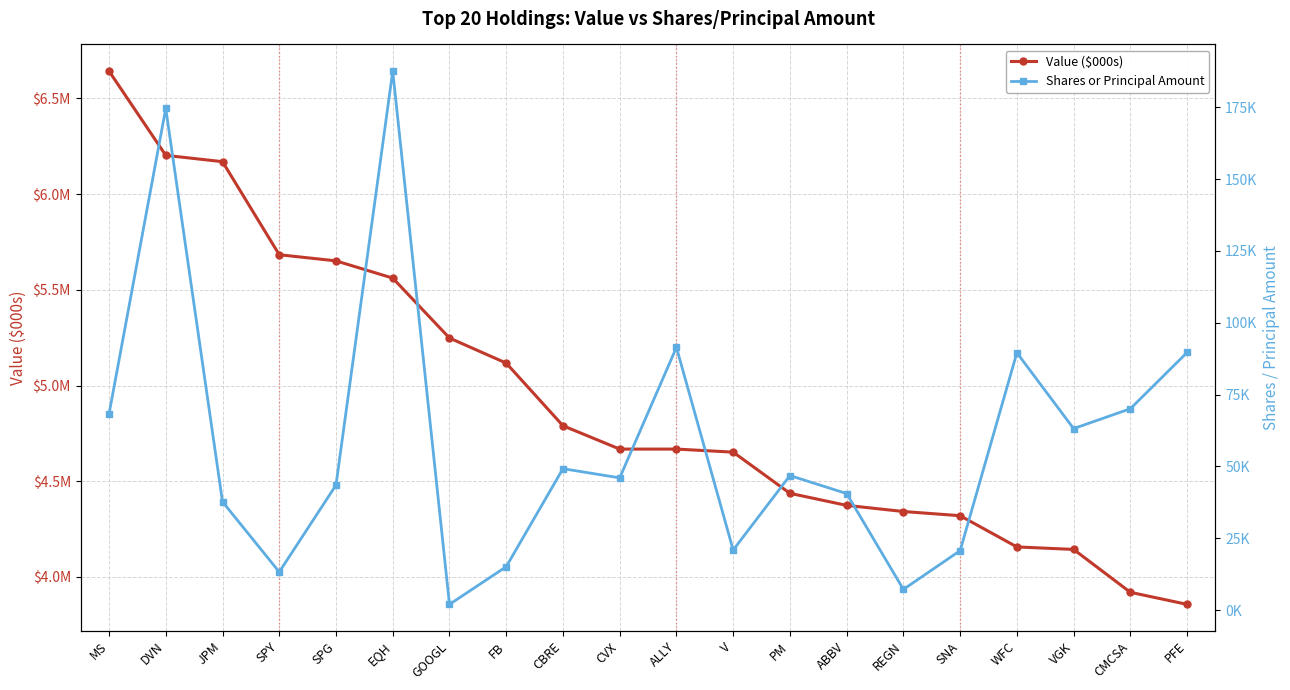

What is the total value across all series at ABBV?

4414545